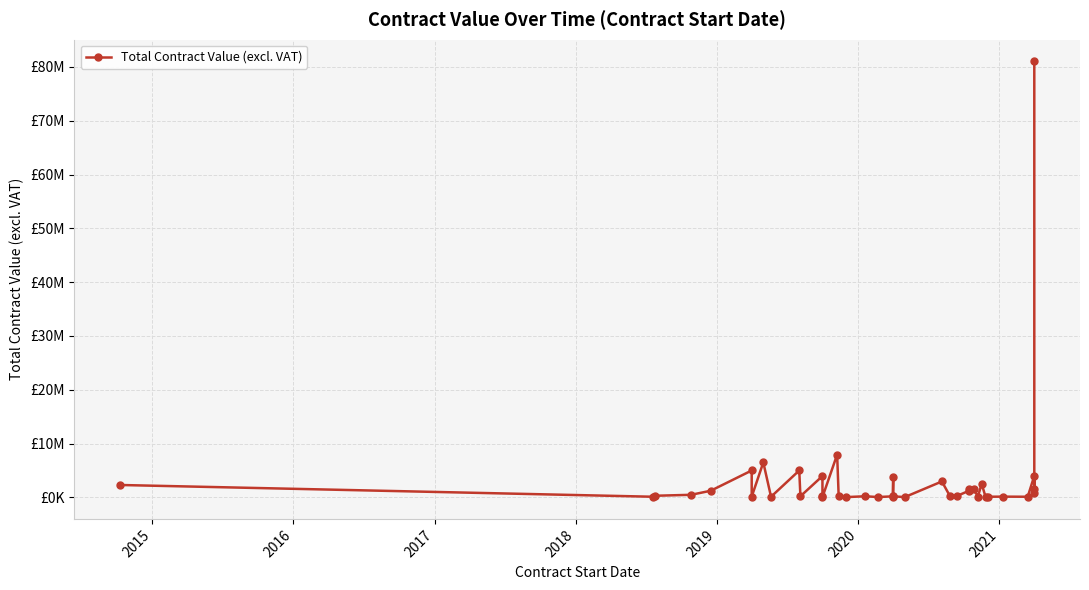

Does the chart display data point markers on the line(s)?

Yes